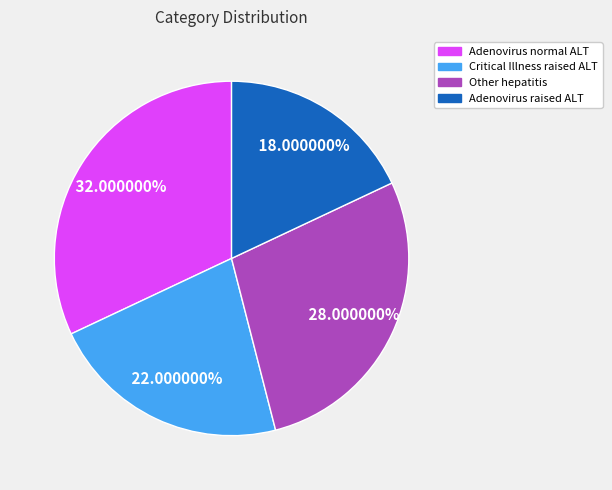

Does any single category account for the majority?

No